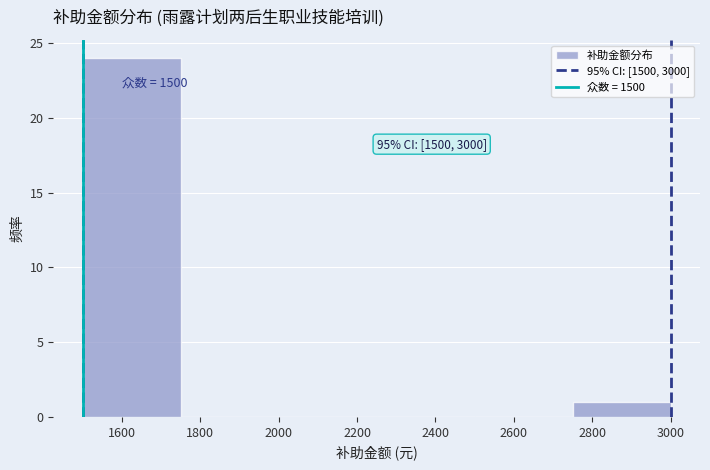

Which range on the x-axis has the tallest bar?

1500 to 1750